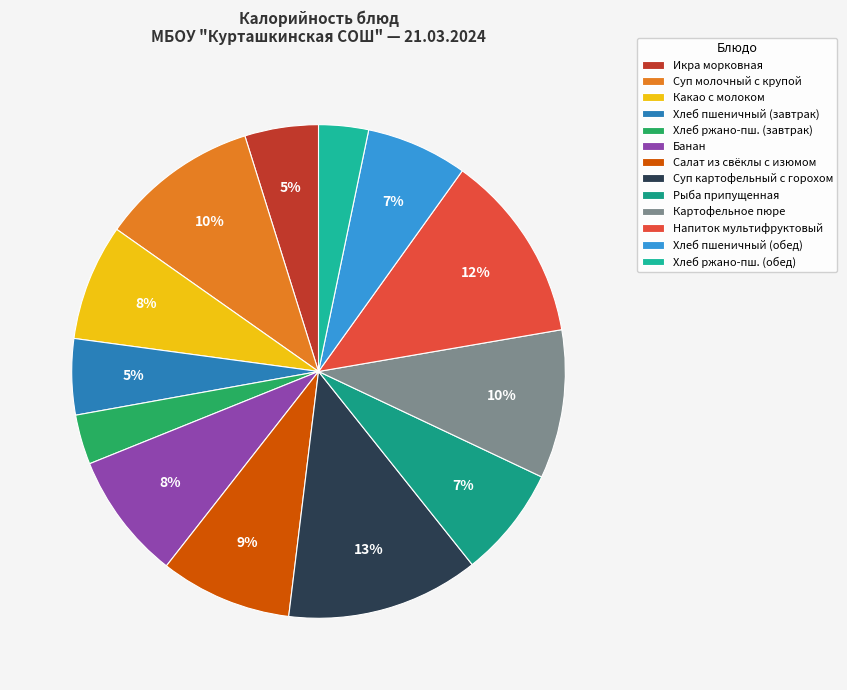

How many slices are in this pie chart?

13